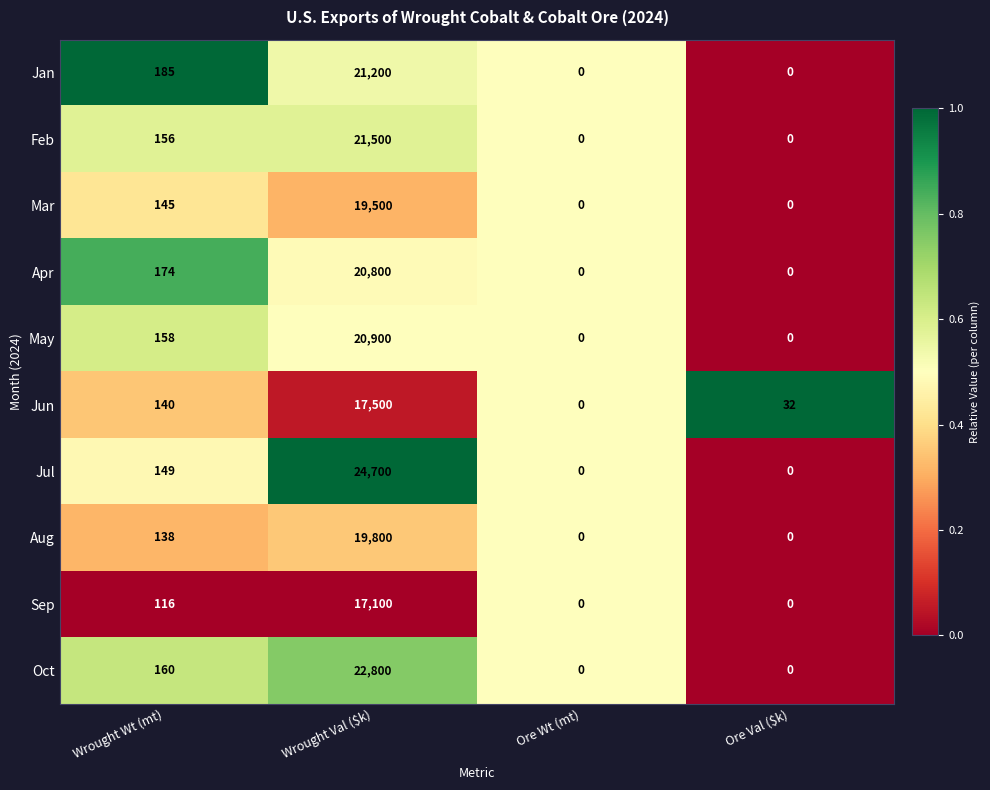

Which series has the largest range (max minus min)?

Jul